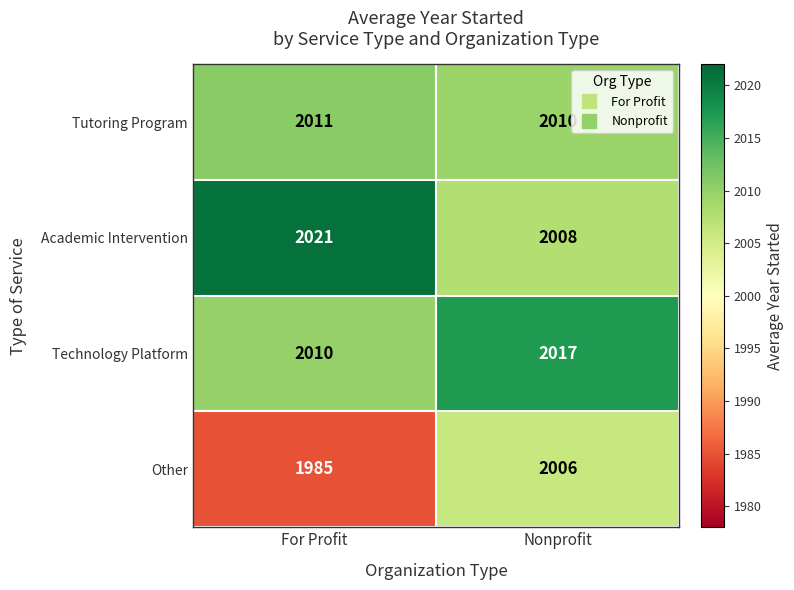

What is the sum of all Academic Intervention values?

4029